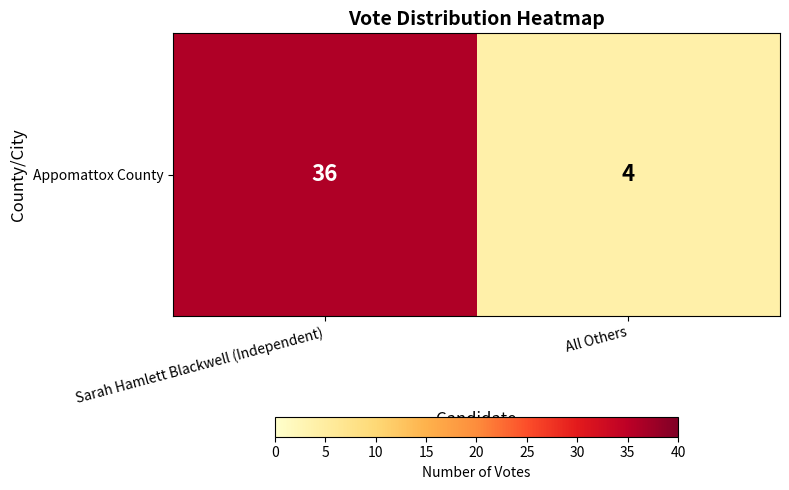

Where is the data nearest to the value 20?

Sarah Hamlett Blackwell (Independent)